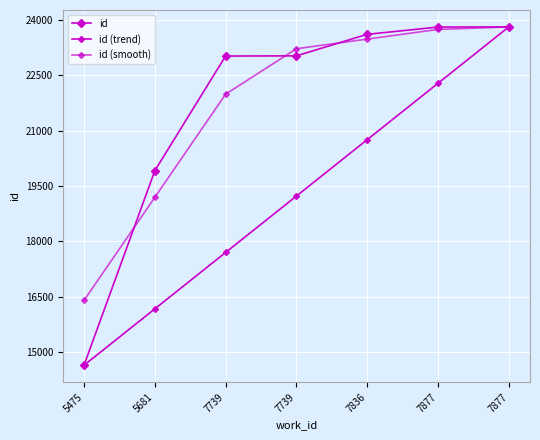

Which label corresponds to the largest value in the chart?

7877